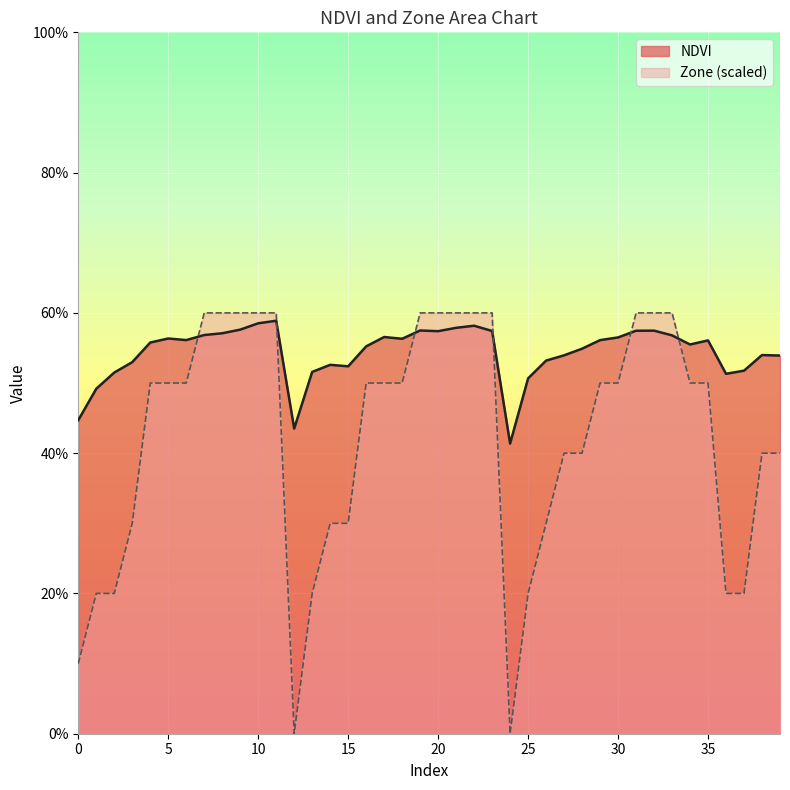

Which series has the largest range (max minus min)?

Zone (scaled)